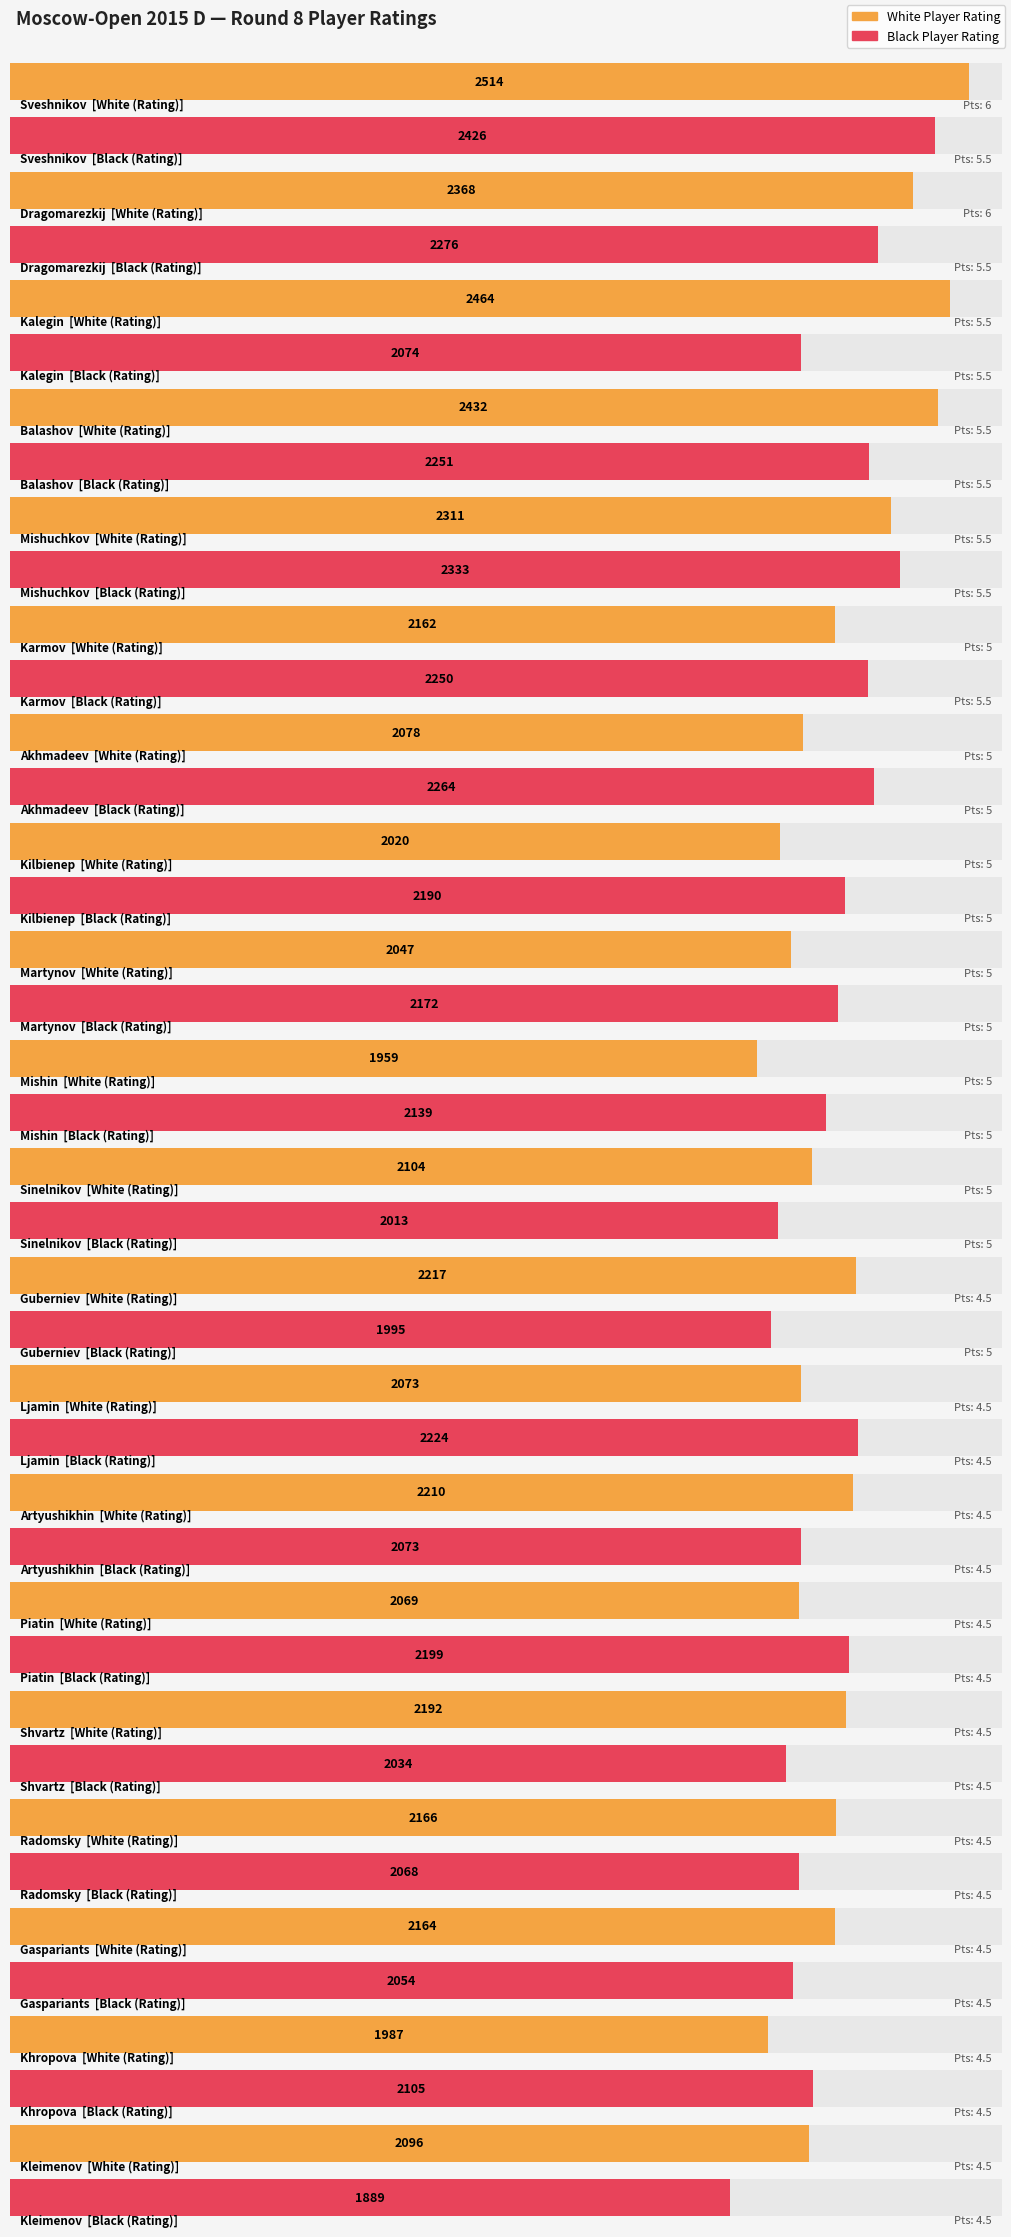

What is the difference between the maximum and second lowest values in the White (Rating) series?

527